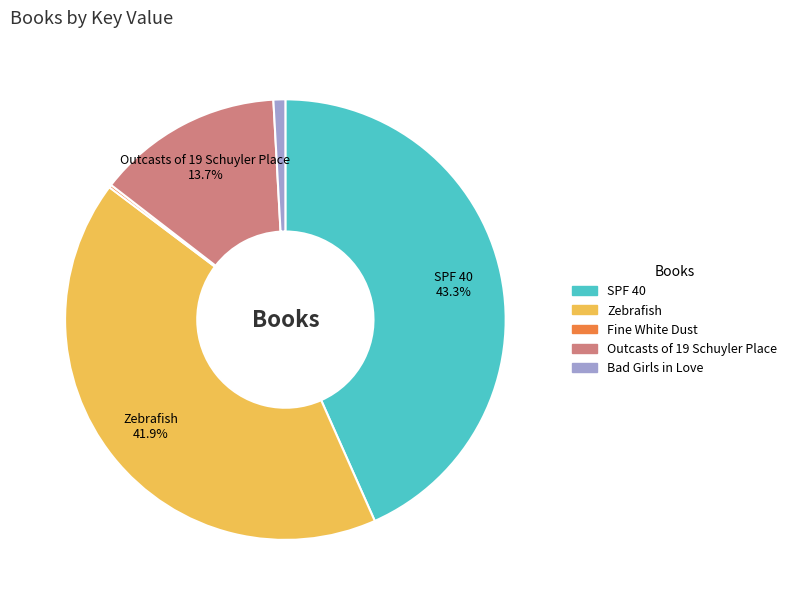

Which has a higher value, SPF 40 or Bad Girls in Love?

SPF 40